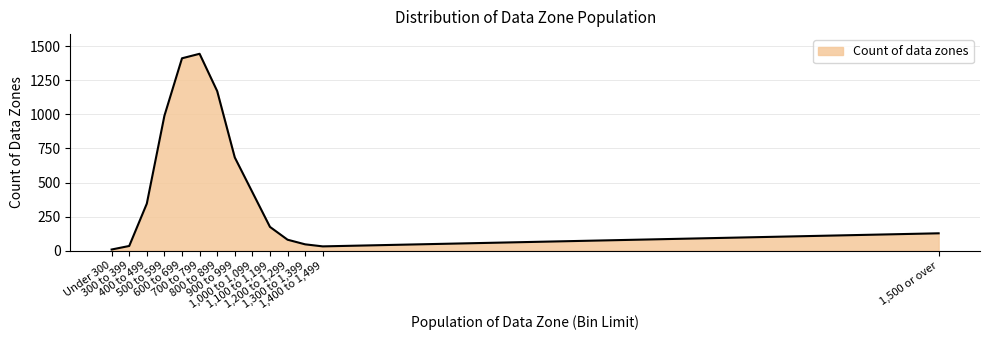

At which category does the chart reach its peak across all series?

700 to 799